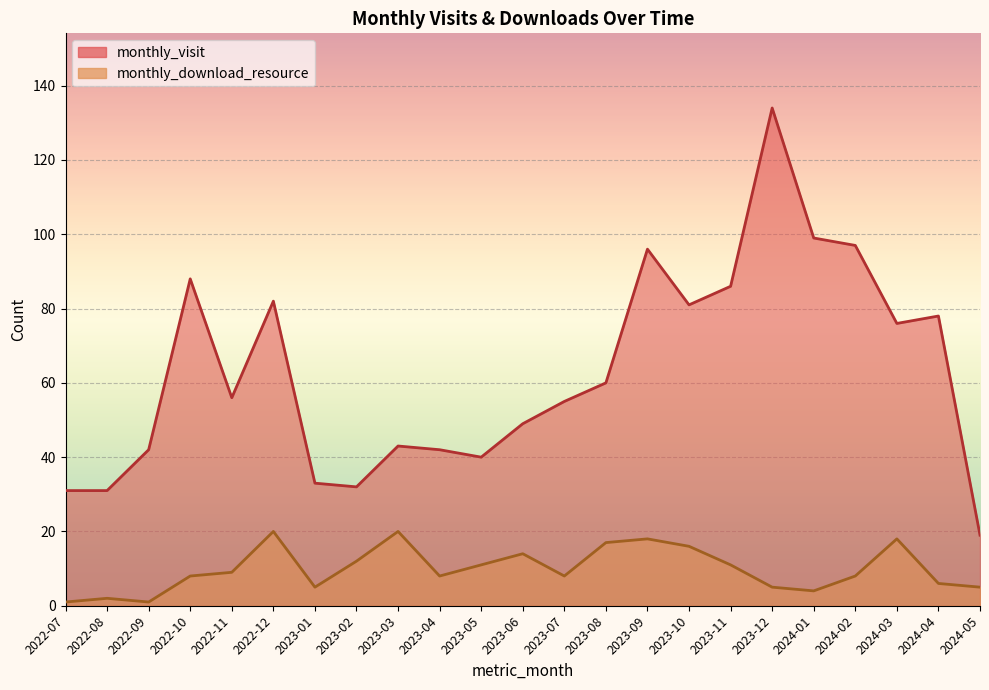

Reading left to right, list all the values displayed in this chart.

monthly_visit: 31	31	42	88	56	82	33	32	43	42	40	49	55	60	96	81	86	134	99	97	76	78	19
monthly_download_resource: 1	2	1	8	9	20	5	12	20	8	11	14	8	17	18	16	11	5	4	8	18	6	5